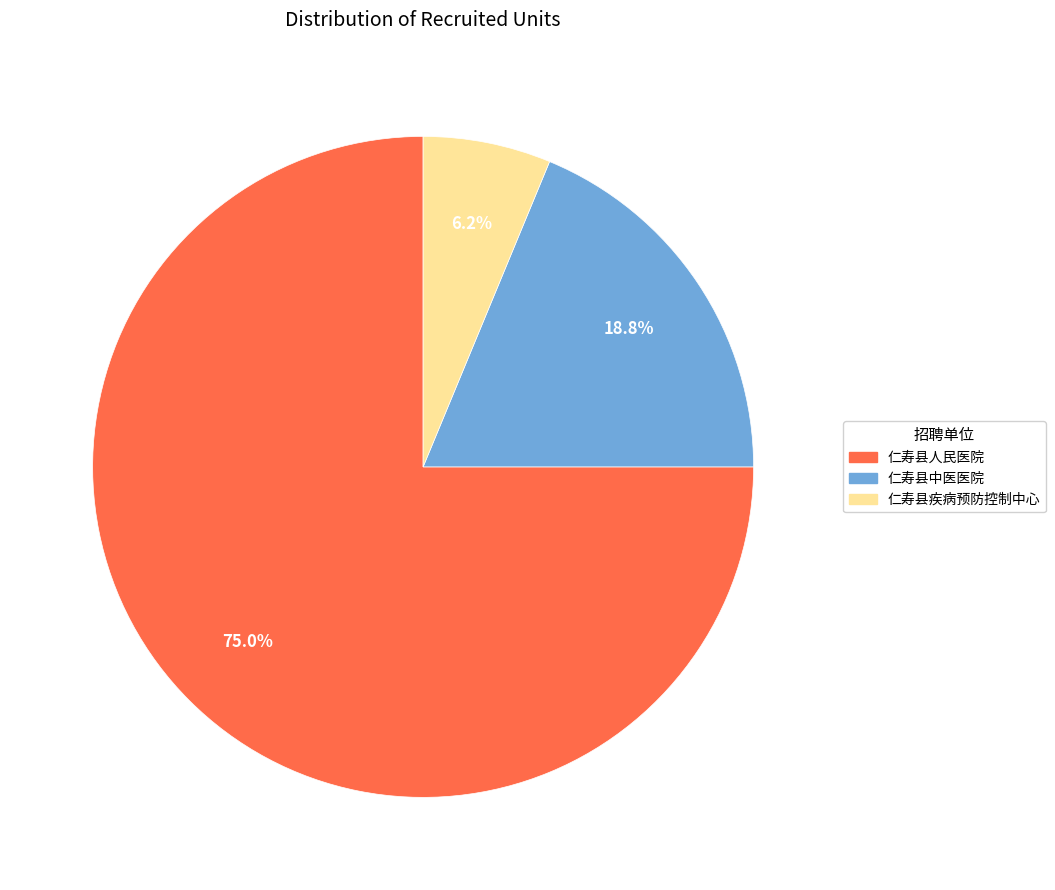

Which slice is the smallest?

仁寿县疾病预防控制中心